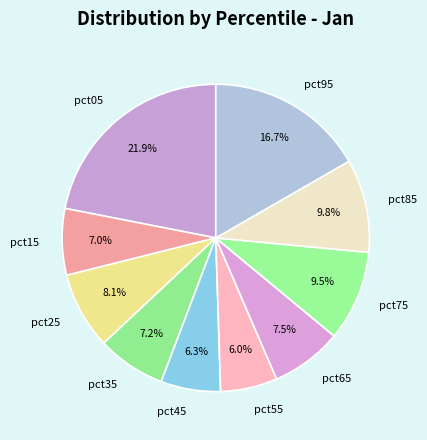

What percentage is the pct25 slice, to the nearest percent?

8%